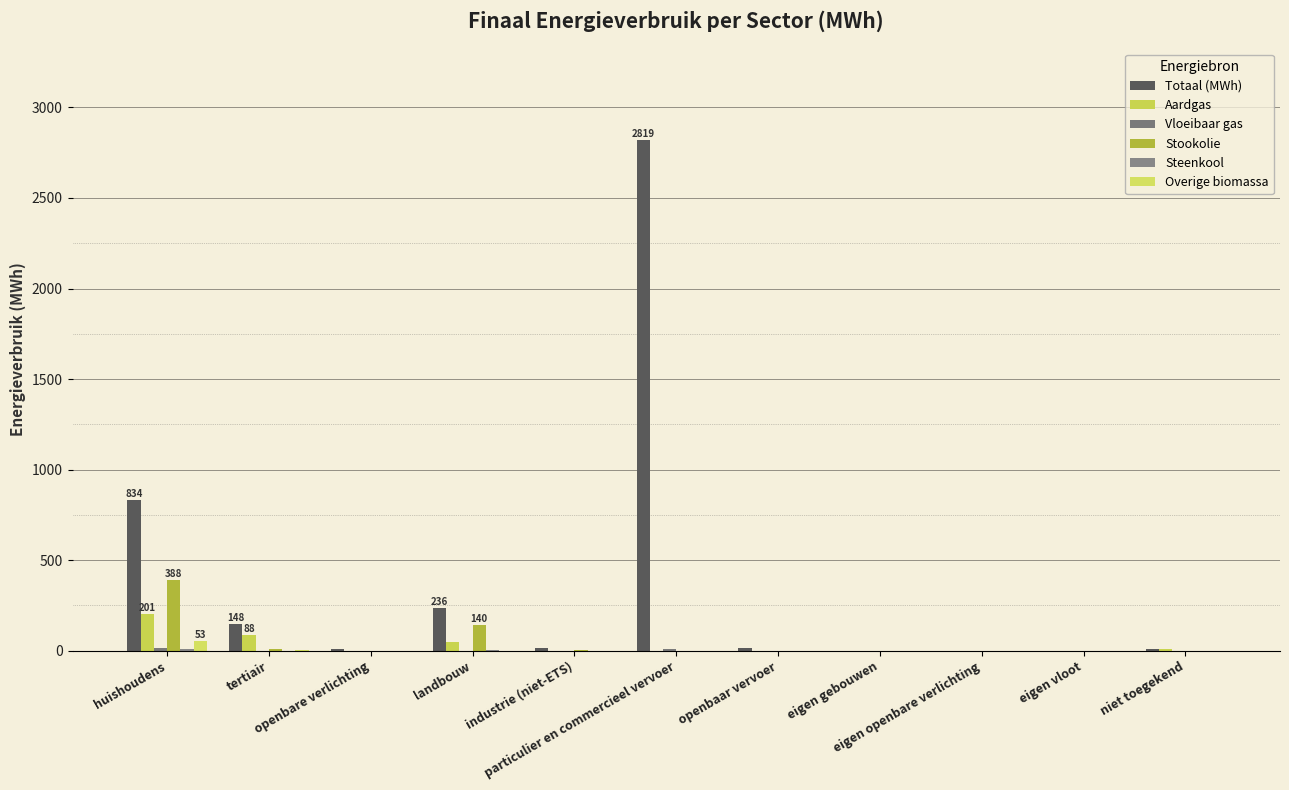

What position from the right is particulier en commercieel vervoer?

6